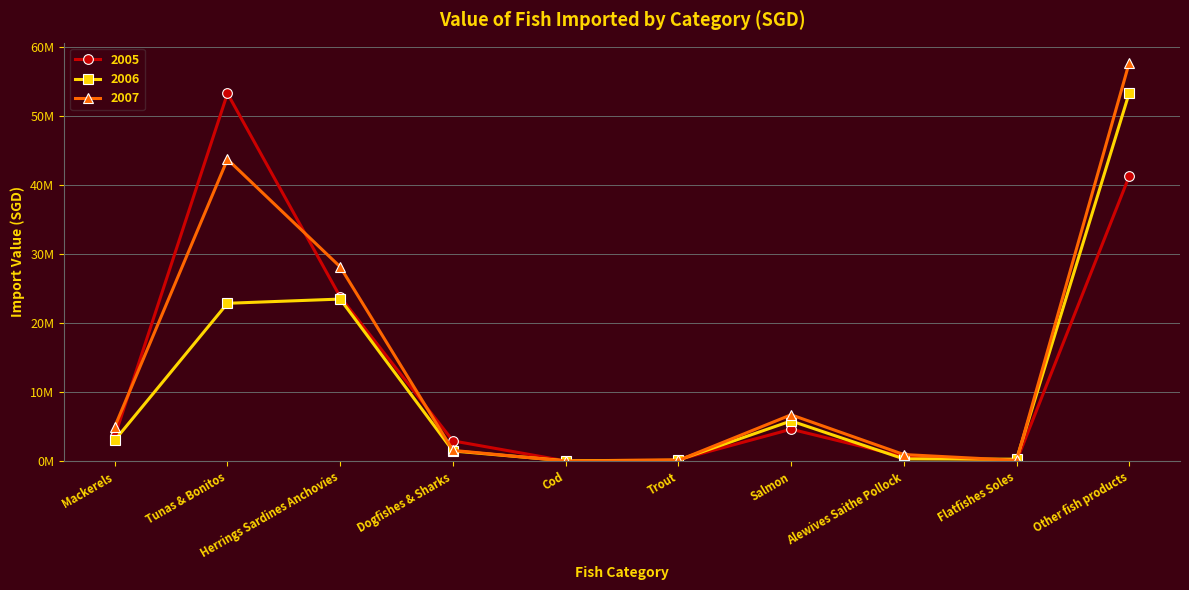

Which series has the largest total across all categories?

2007